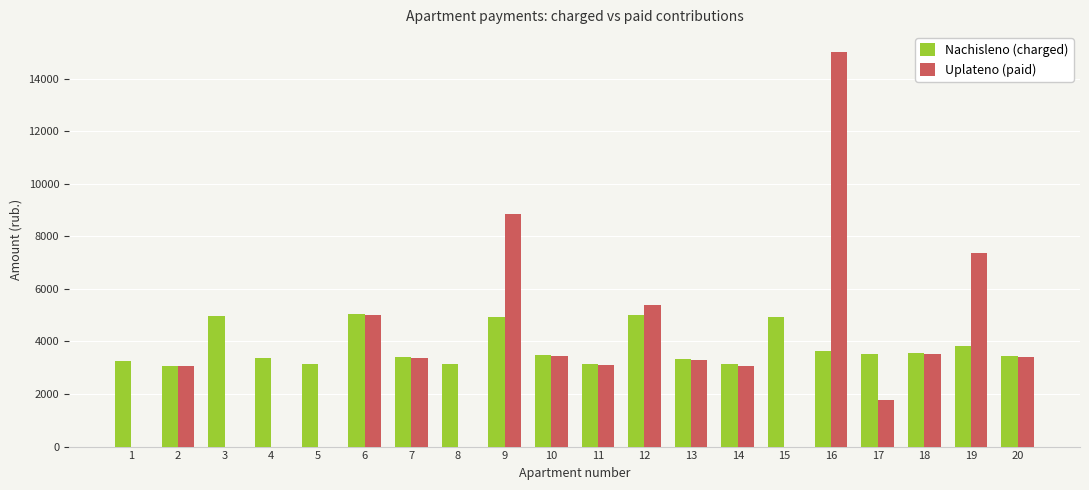

What is the sum of the Uplateno (paid) values at 14 and 8?

3079.5